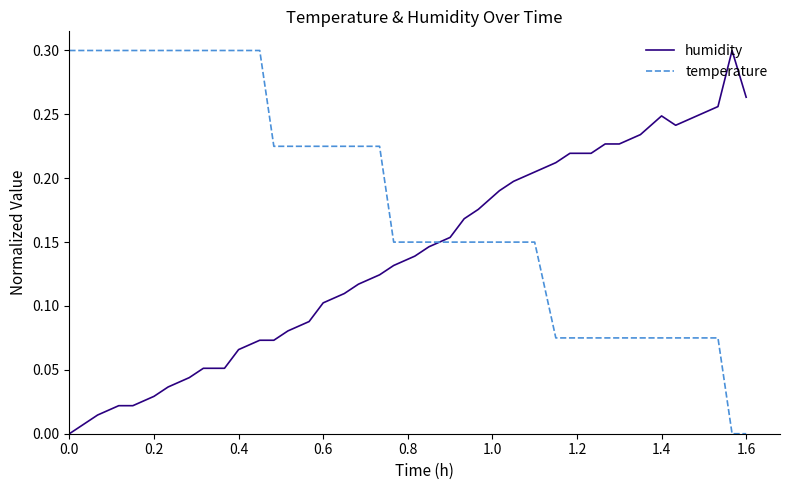

List the series in order of their overall mean, lowest first.

humidity, temperature